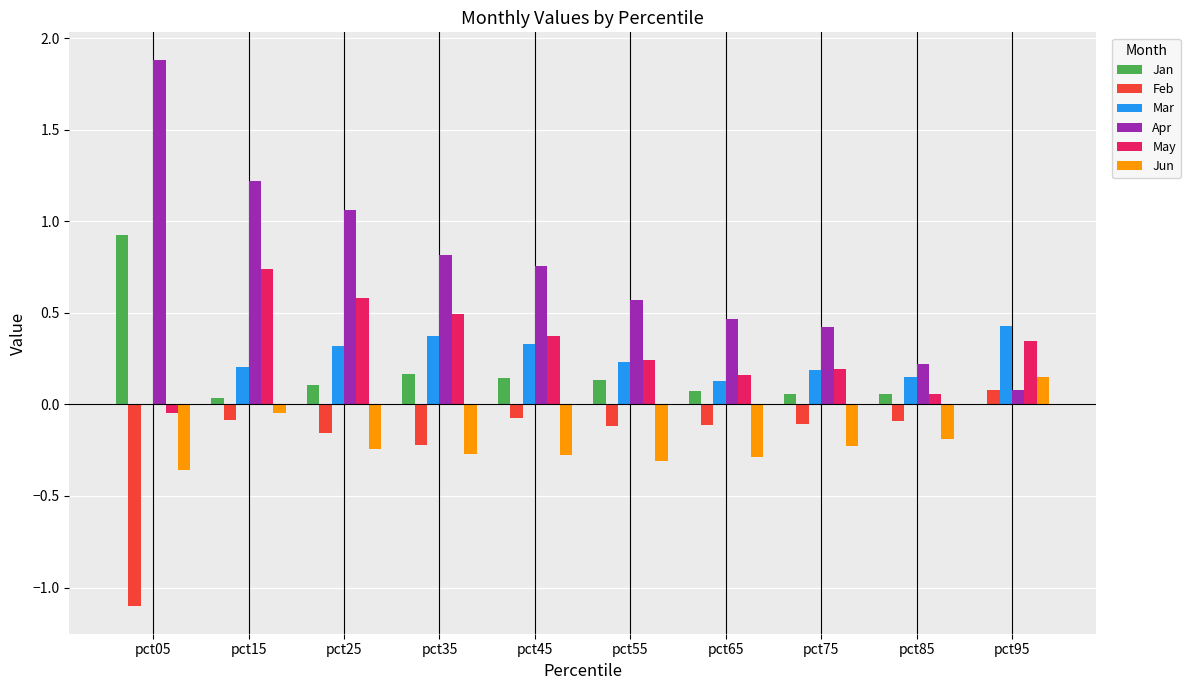

Which series has the largest range (max minus min)?

Apr